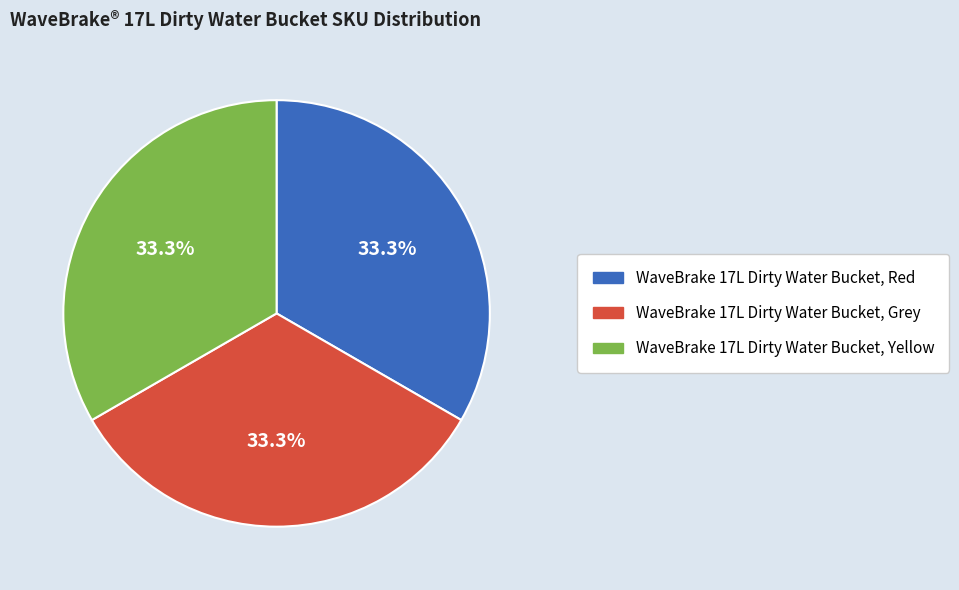

To the nearest percent, what is the average slice percentage?

33%